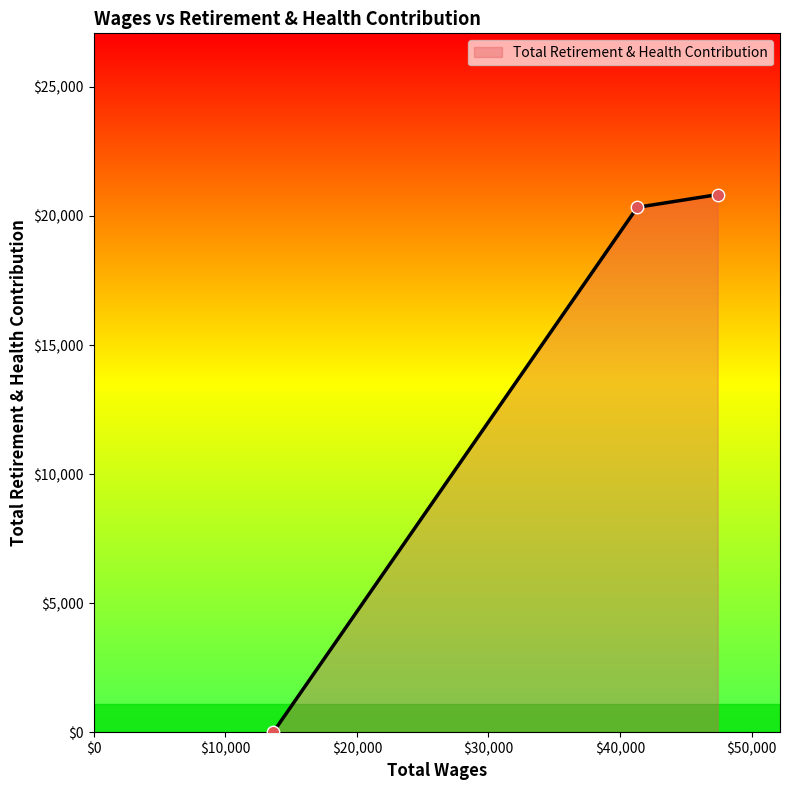

What is the maximum value shown in the chart?

20829